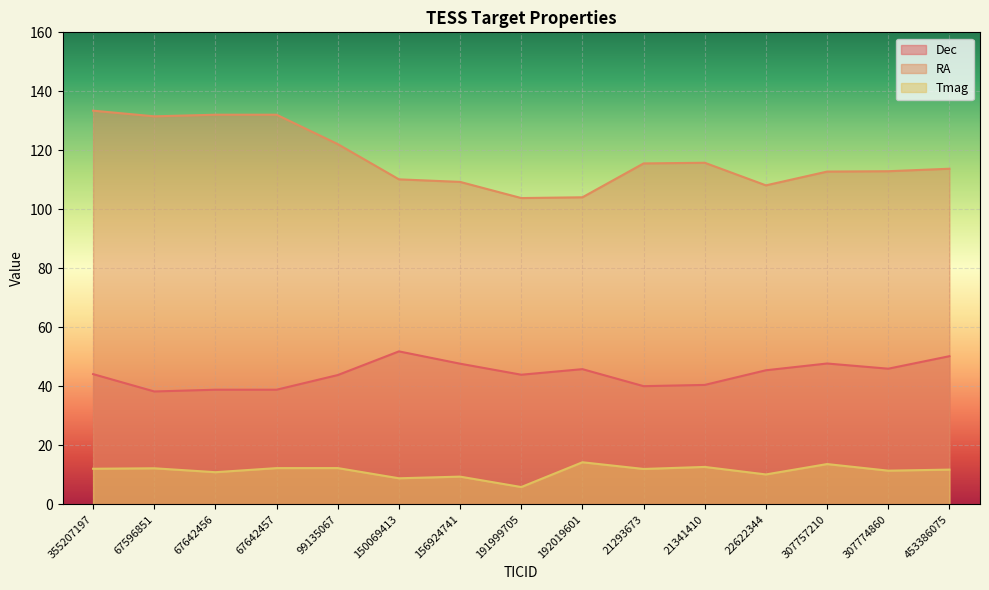

Which series changed the most between 67642457 and 192019601?

RA